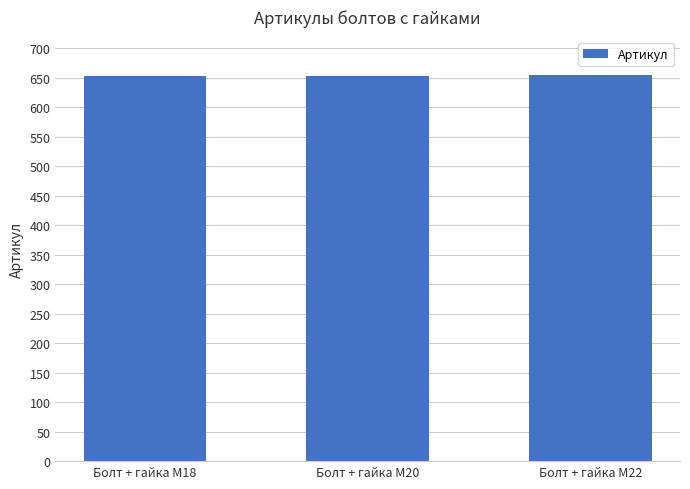

Is it true that the value at Болт + гайка M18 is 168?

False